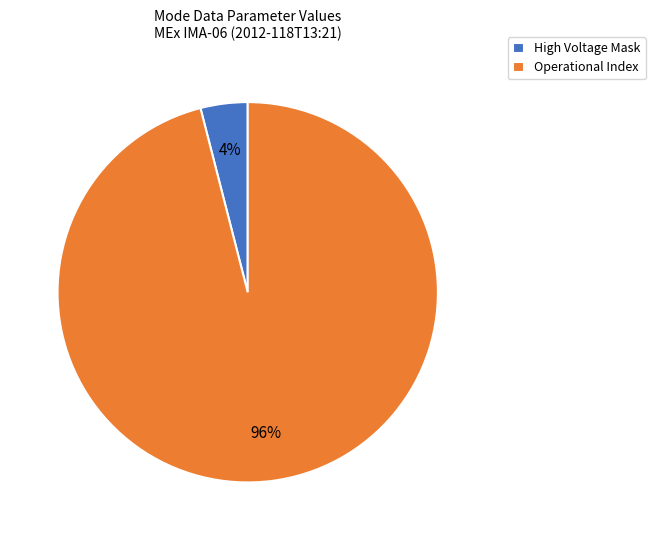

Count the number of slices in the pie.

2